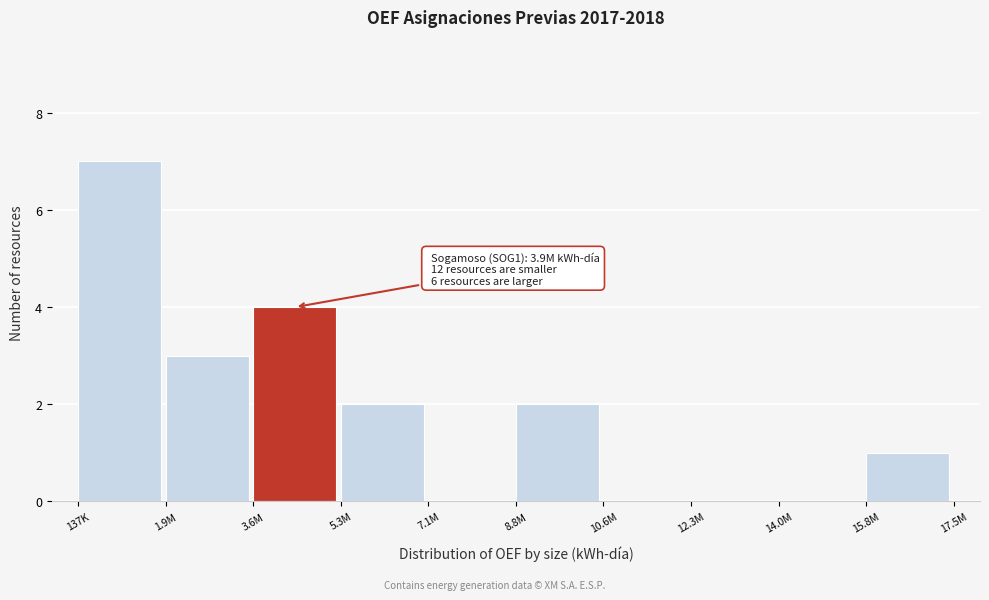

Reading left to right, transcribe all the data shown in this chart.

137K=7	1.9M=3	3.6M=4	5.3M=2	7.1M=0	8.8M=2	10.6M=0	12.3M=0	14.0M=0	15.8M=1